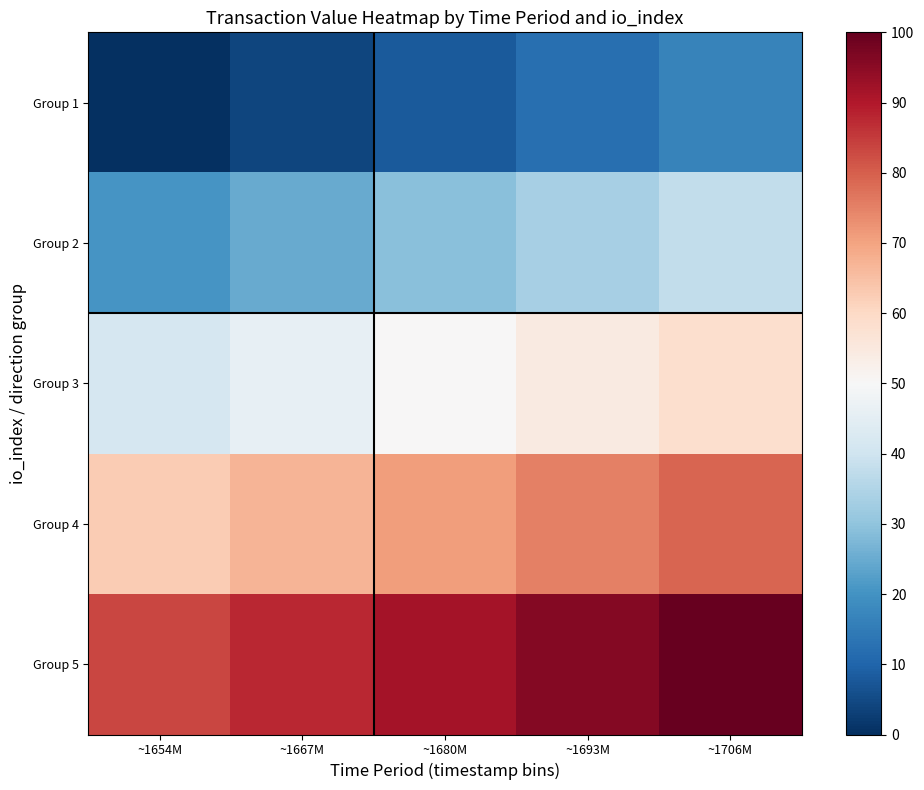

Between ~1654M and ~1667M, which is larger?

~1667M